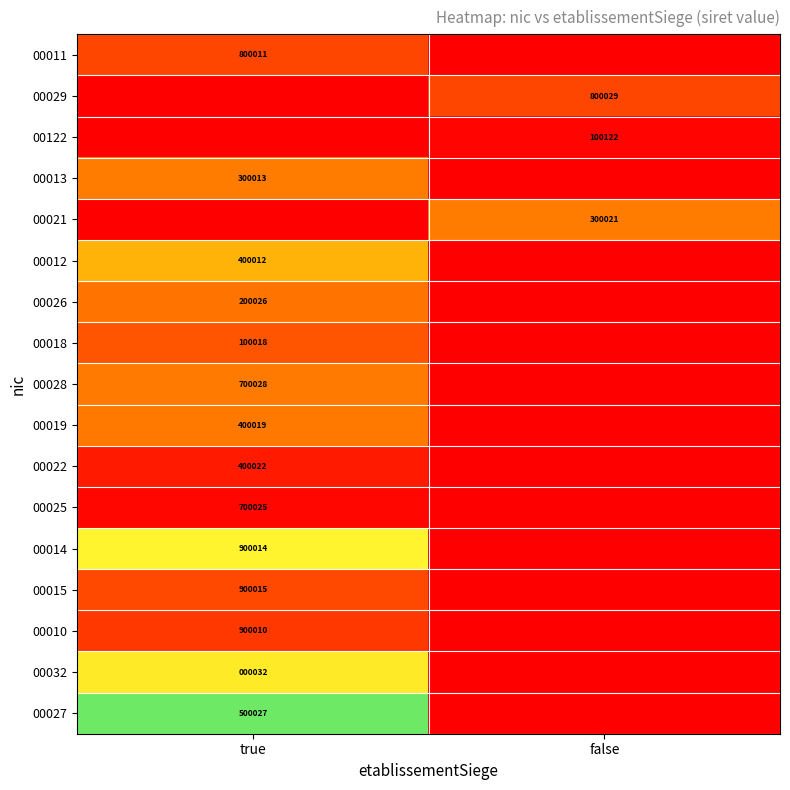

Is it true that 00021 equals 300021 at false?

True